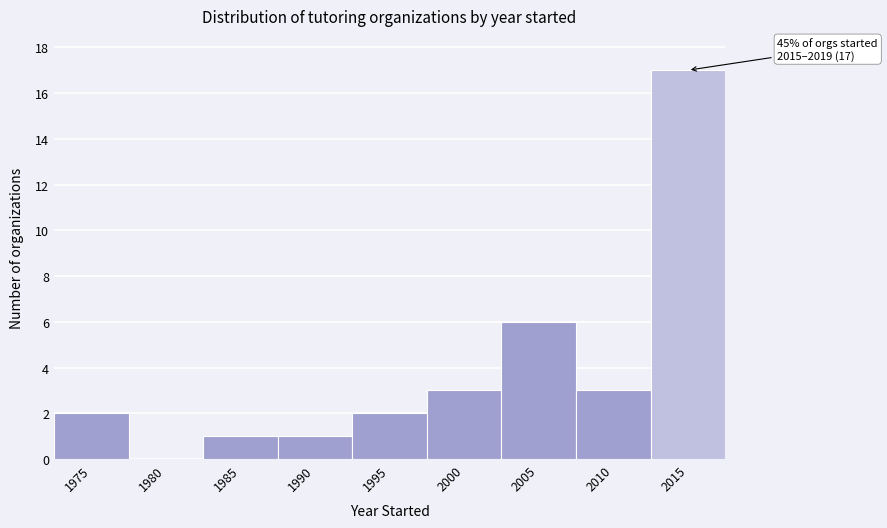

Reading left to right, extract all data points from this chart.

1975=2	1980=0	1985=1	1990=1	1995=2	2000=3	2005=6	2010=3	2015=17